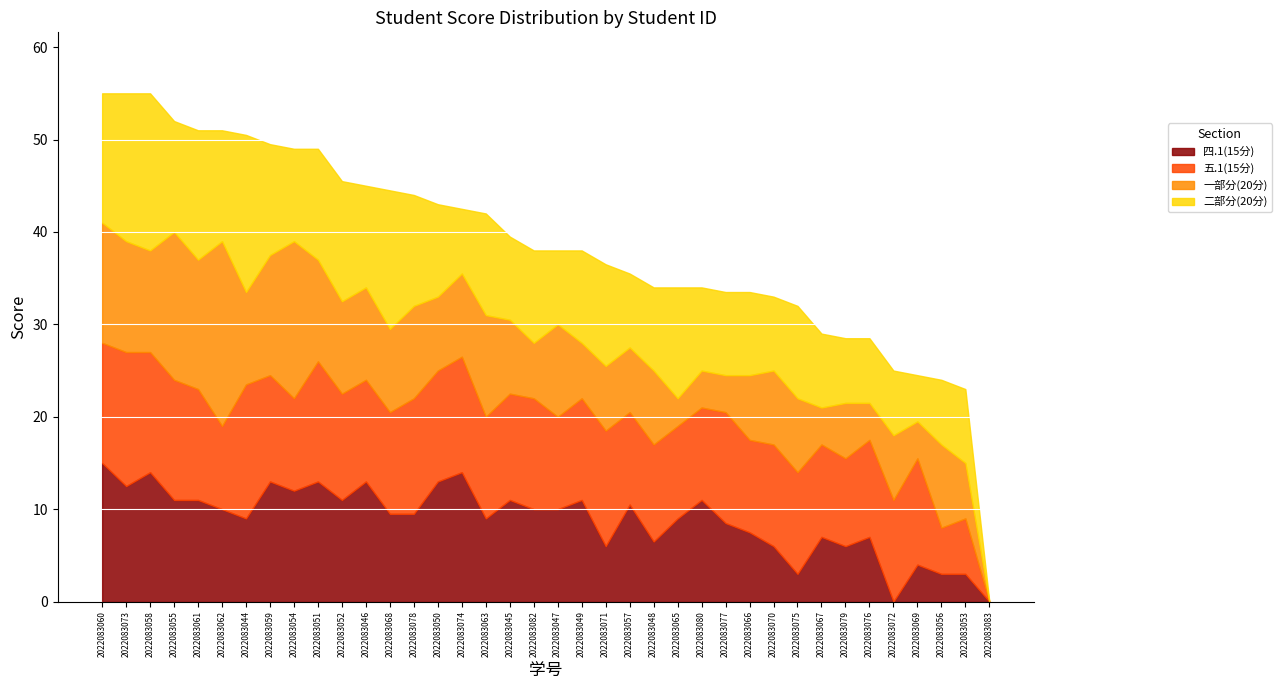

Count the number of categories in the chart.

38